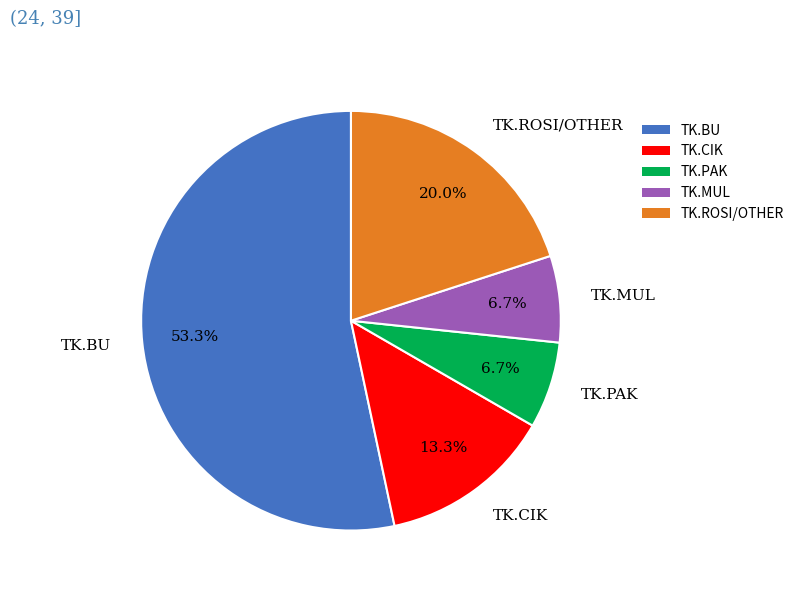

To the nearest percent, what is the average slice percentage?

20%